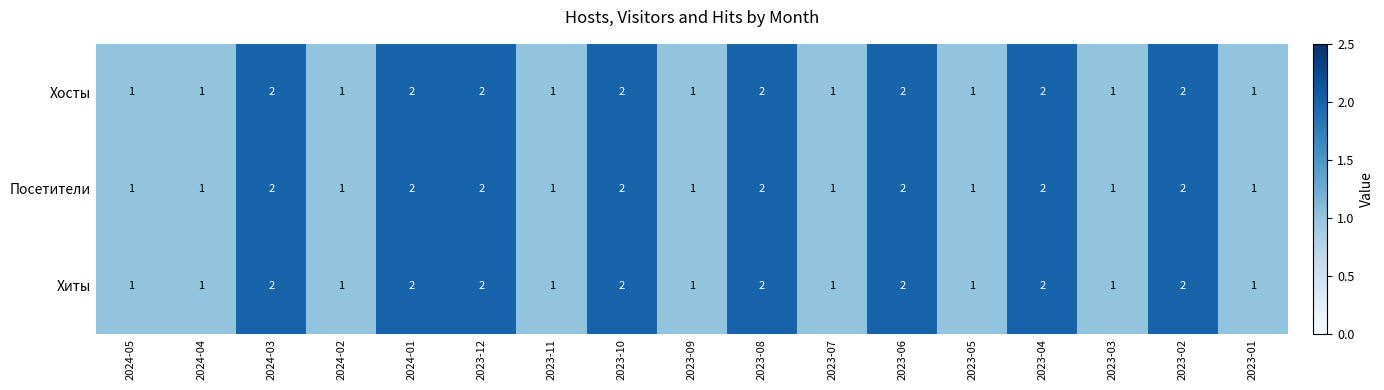

How many Хосты values are between 1 and 2?

17